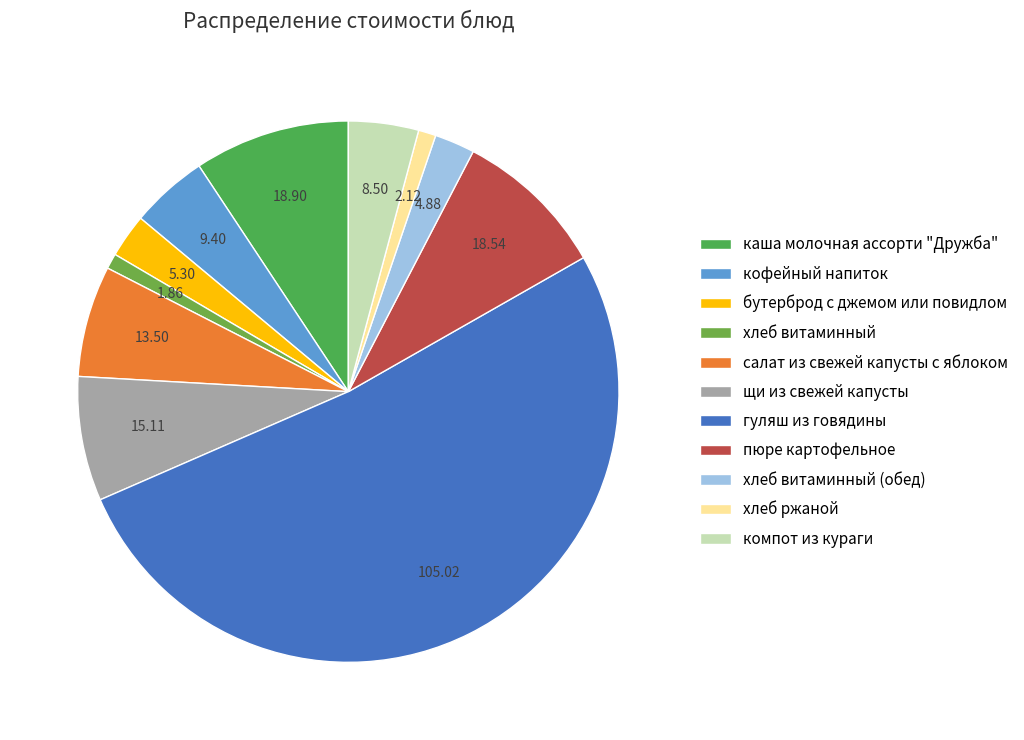

Is it true that щи из свежей капусты is 16% of the pie?

False